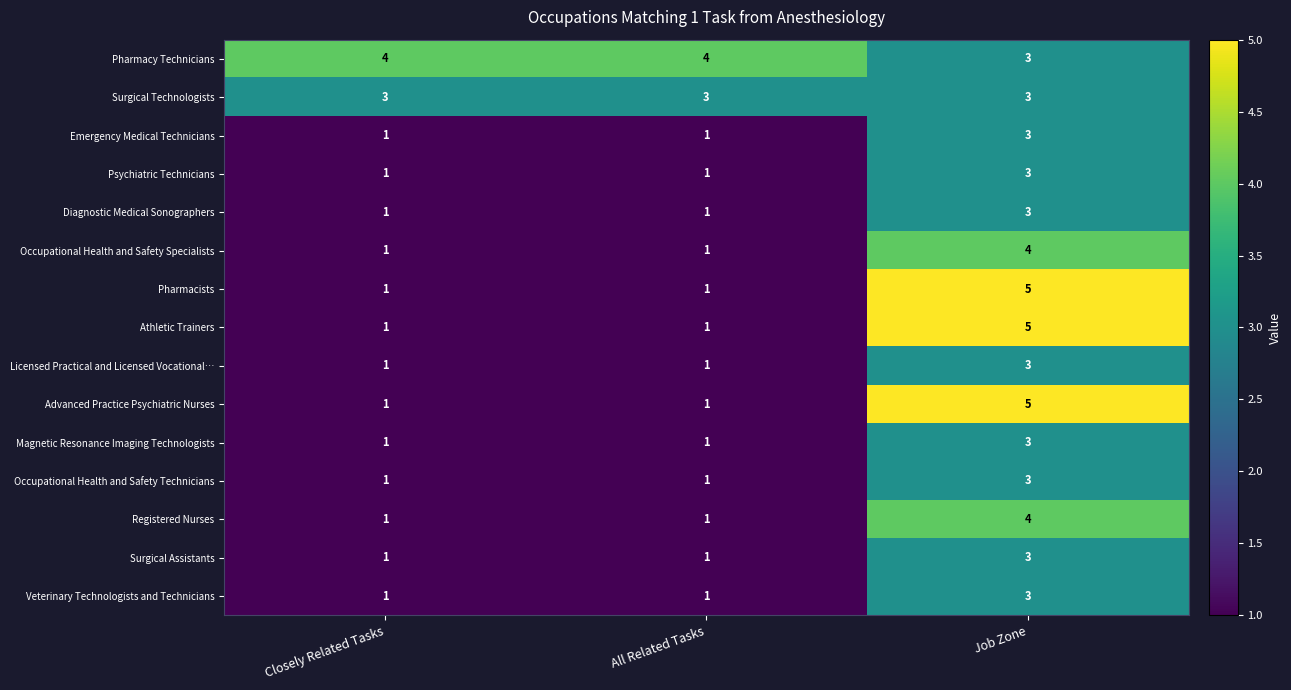

What is the total value across all series at Closely Related Tasks?

20